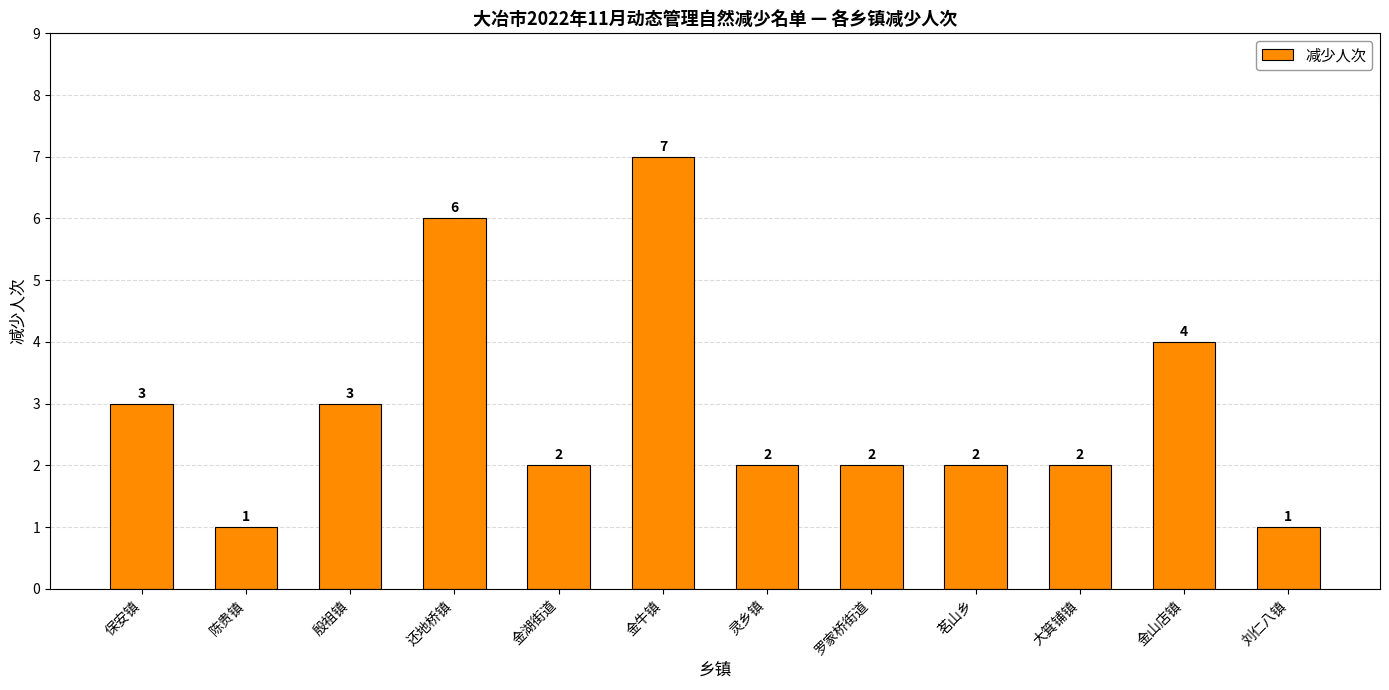

Read the value at 还地桥镇.

6